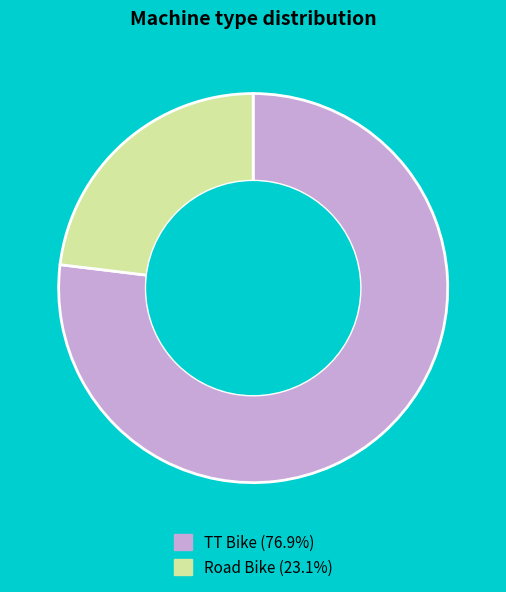

Do TT Bike and Road Bike together represent more than half of the pie?

Yes